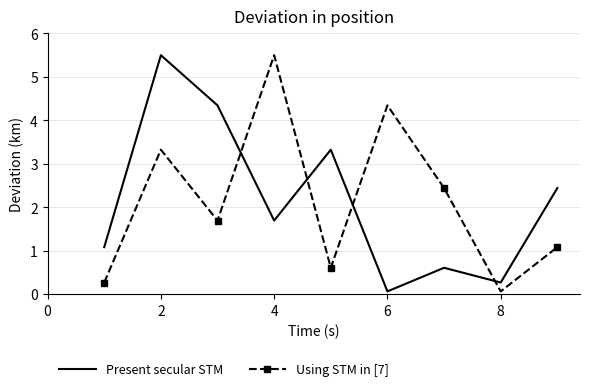

What is the difference between the maximum and minimum values in the Using STM in [7] series?

5.4